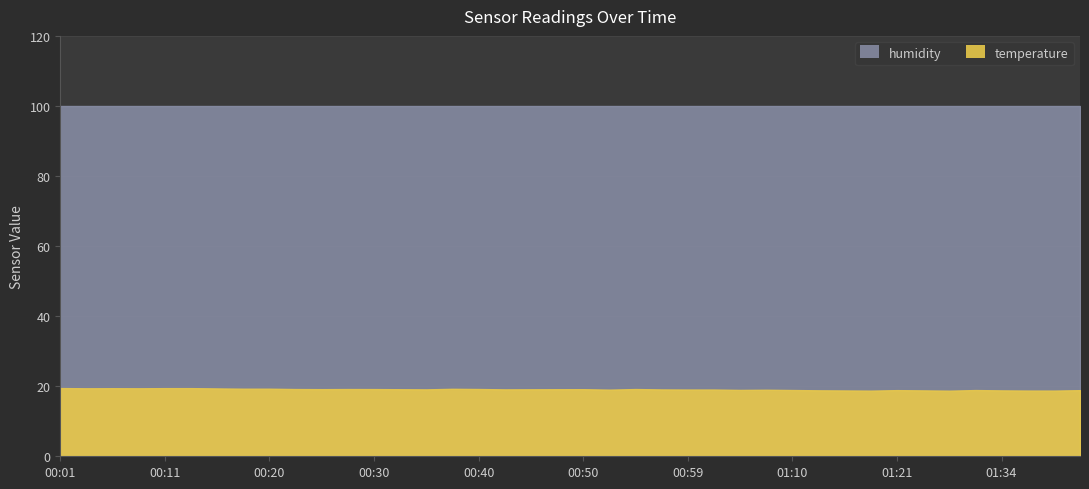

What is the value of the temperature point at the 27th from the left?

18.9